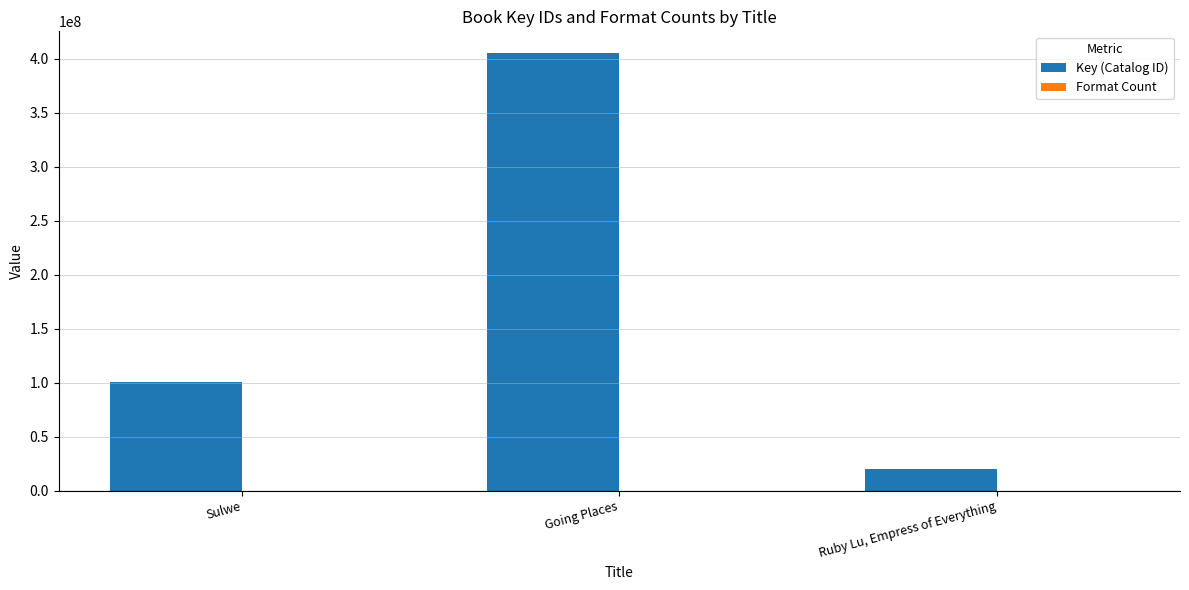

Read the Key (Catalog ID) value at Going Places.

404999352